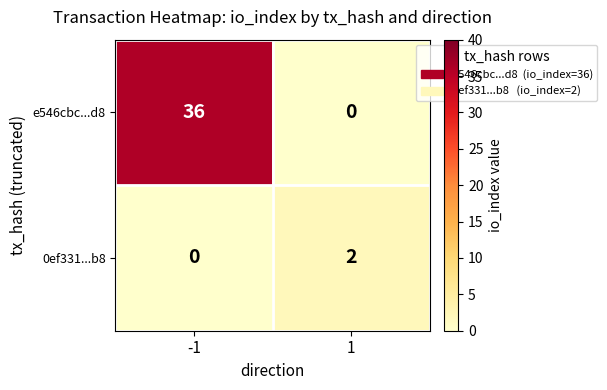

What is the average value of the e546cbc...d8 series?

18